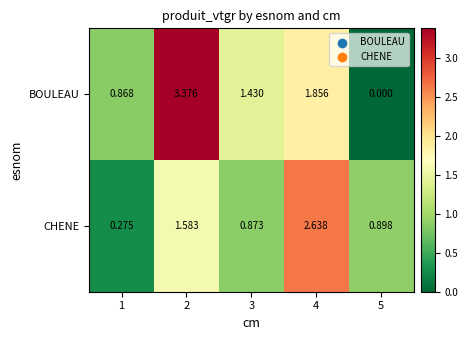

Rank the series by their maximum value, from highest to lowest.

BOULEAU, CHENE